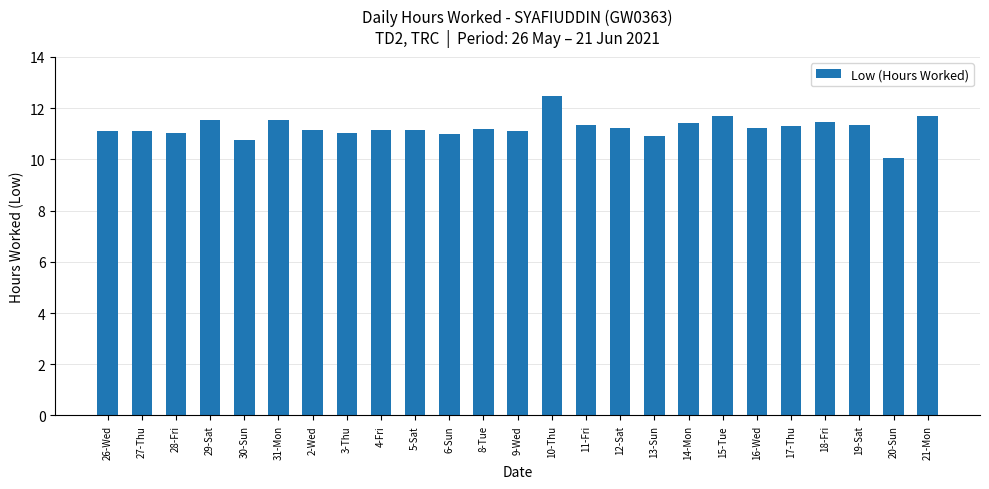

Which label corresponds to the largest value in the chart?

10-Thu